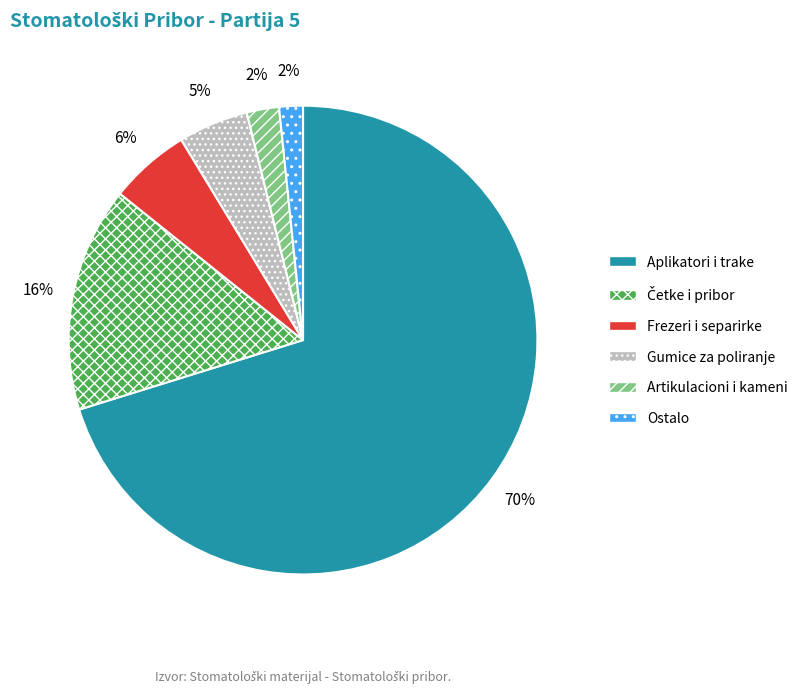

Is there any slice that represents more than half of the pie?

Yes